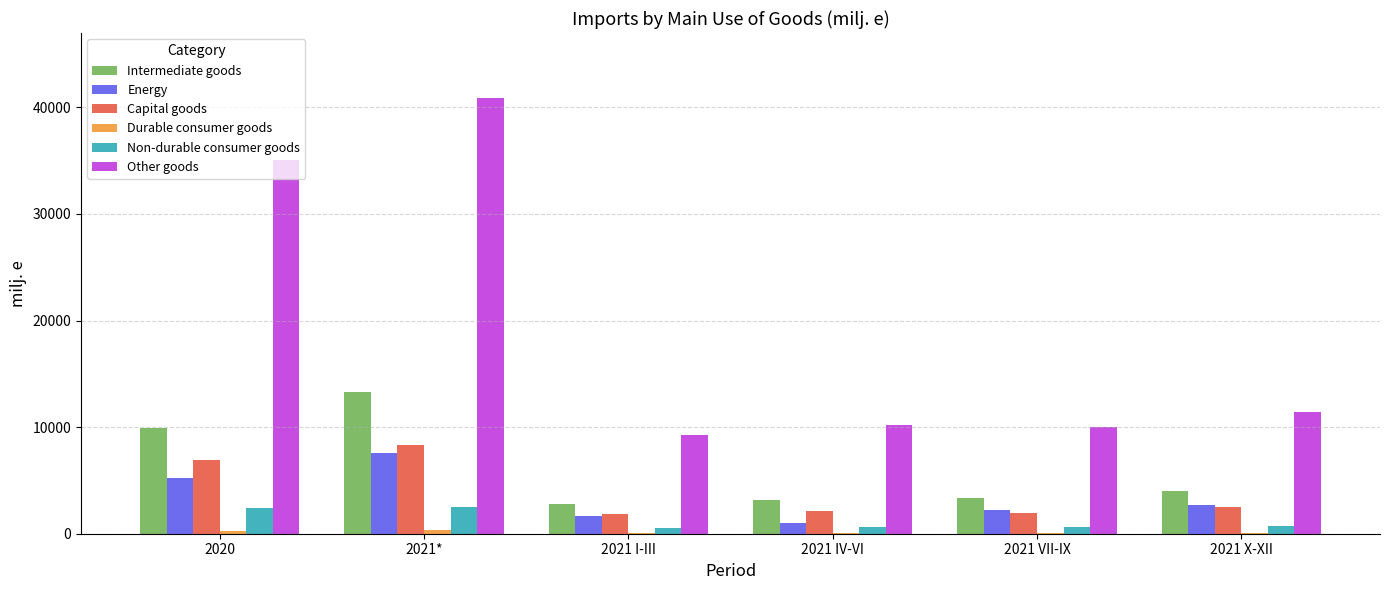

Which series changed the most between 2020 and 2021*?

Other goods